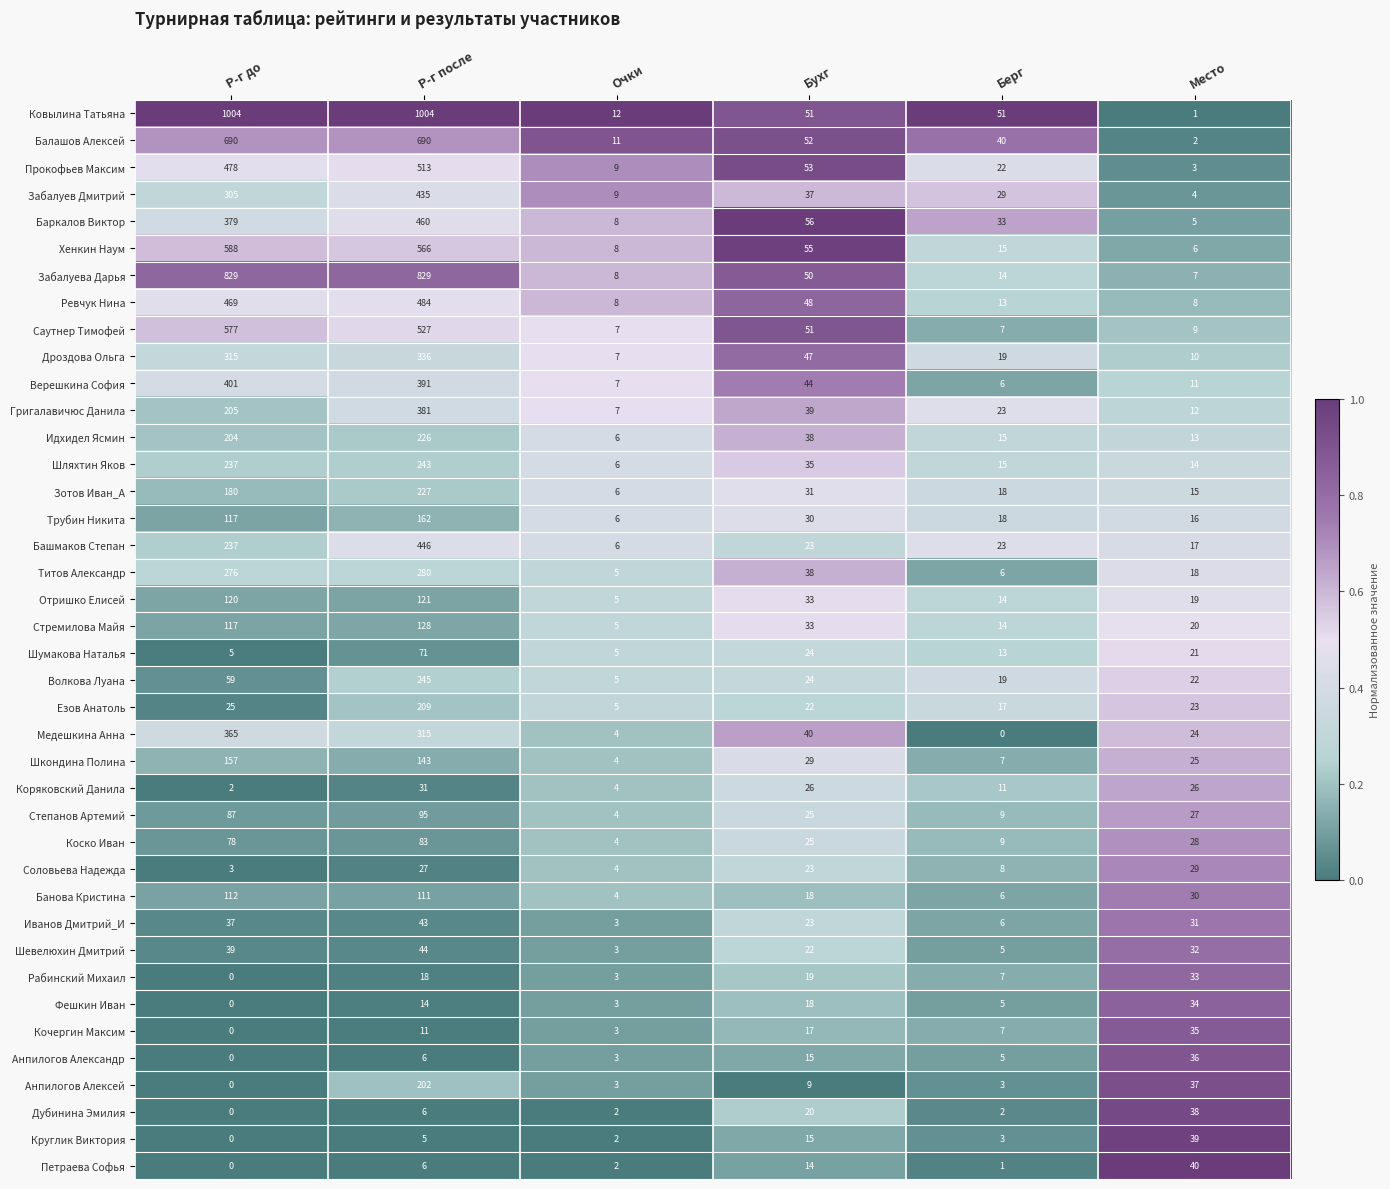

What value does the Отришко Елисей series have at Р-г после, to the nearest 10?

120